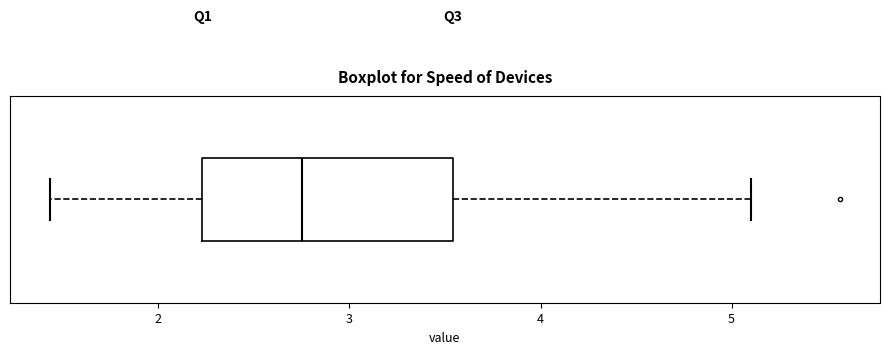

Read this box plot against the x-axis: the position of the median line, the range covered by the box, and the ends of both whiskers. The values are not printed on the chart, so give them approximately, as read against the axis.

median 2.8, box 2.2 to 3.5, whiskers 1.4 to 5.1